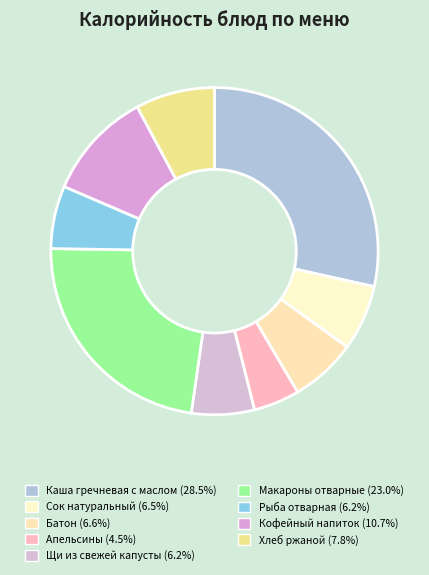

The Каша гречневая с маслом slice represents 19% of the pie. True or false?

False